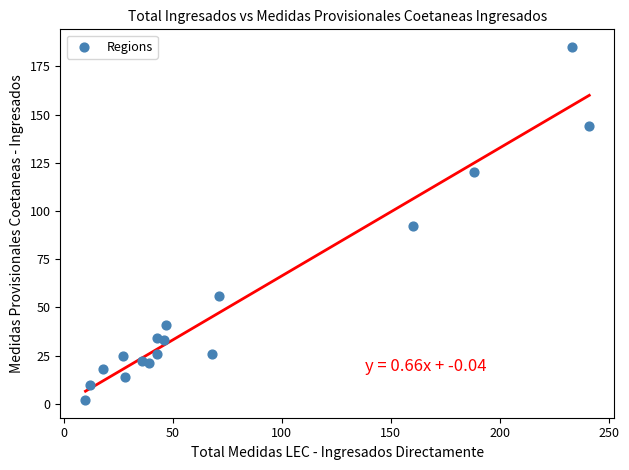

What is the range of X values (max minus min)?

231